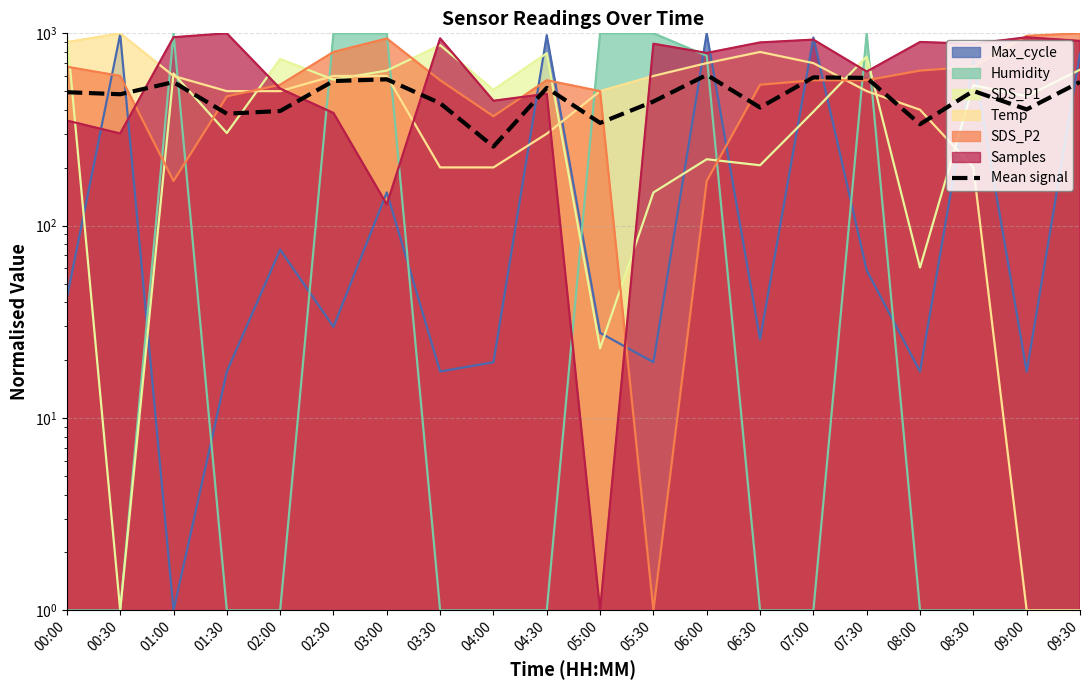

What is the sum of all values?

9443.4